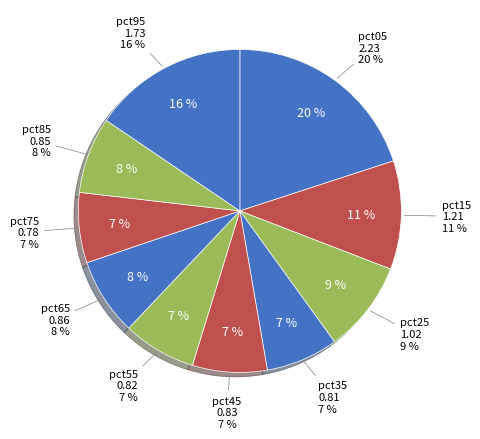

To the nearest percent, what is the combined percentage of pct85 and pct45?

15%